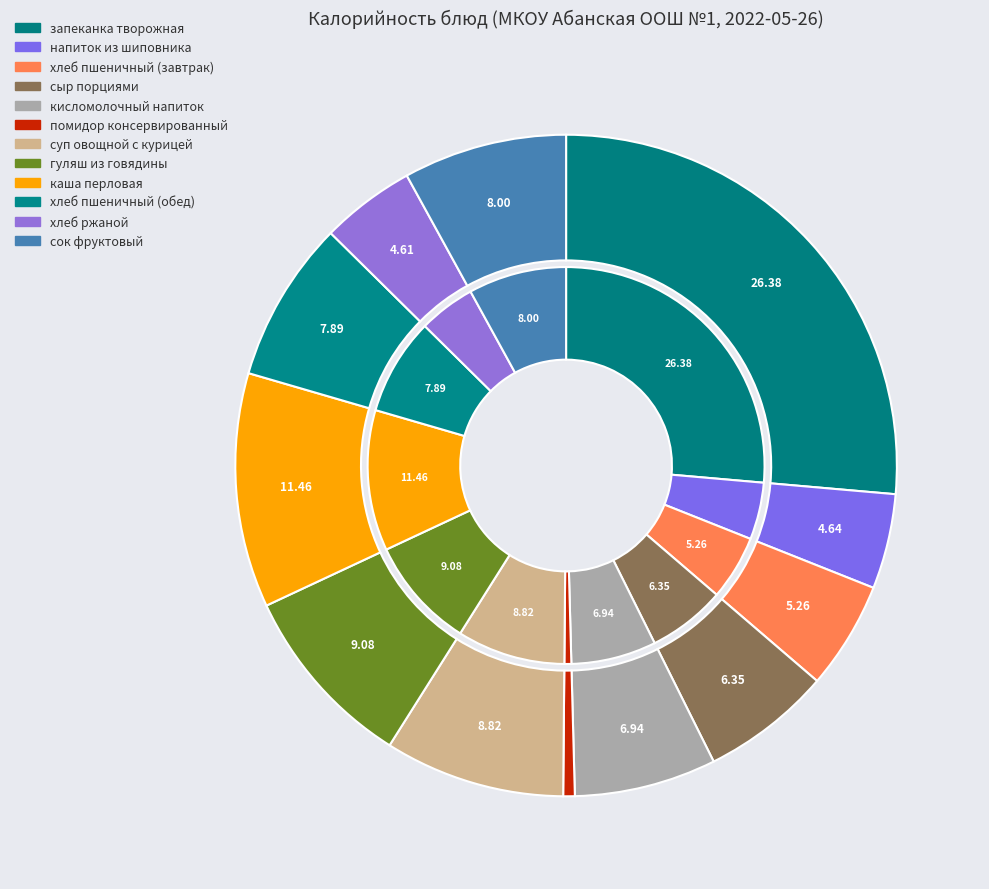

To the nearest percent, what portion does кисломолочный напиток represent?

7%